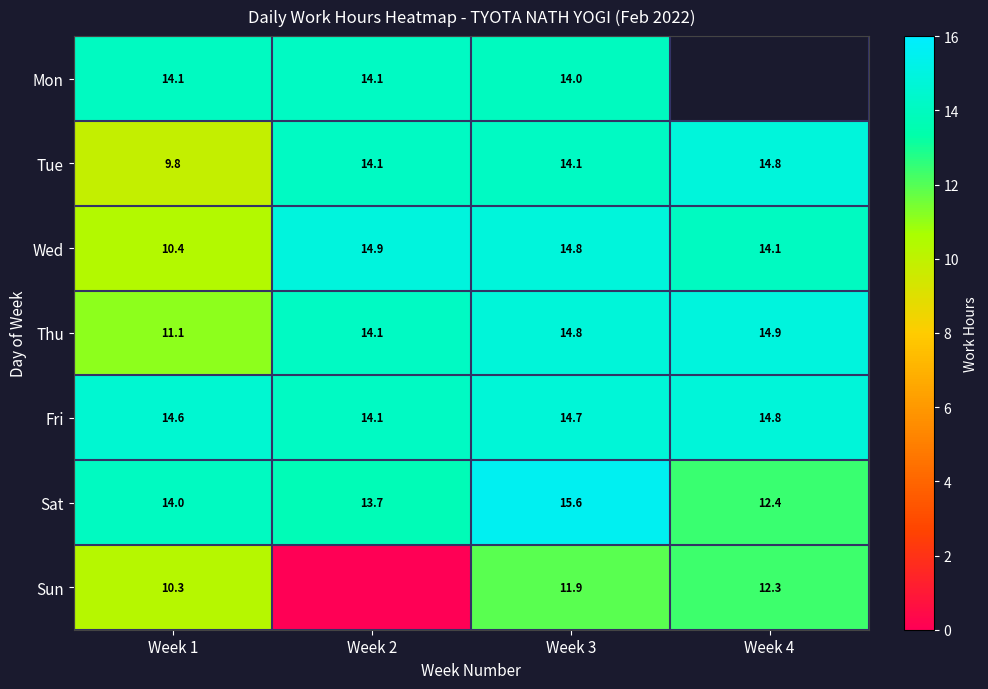

What is the sum of all Tue values?

52.8